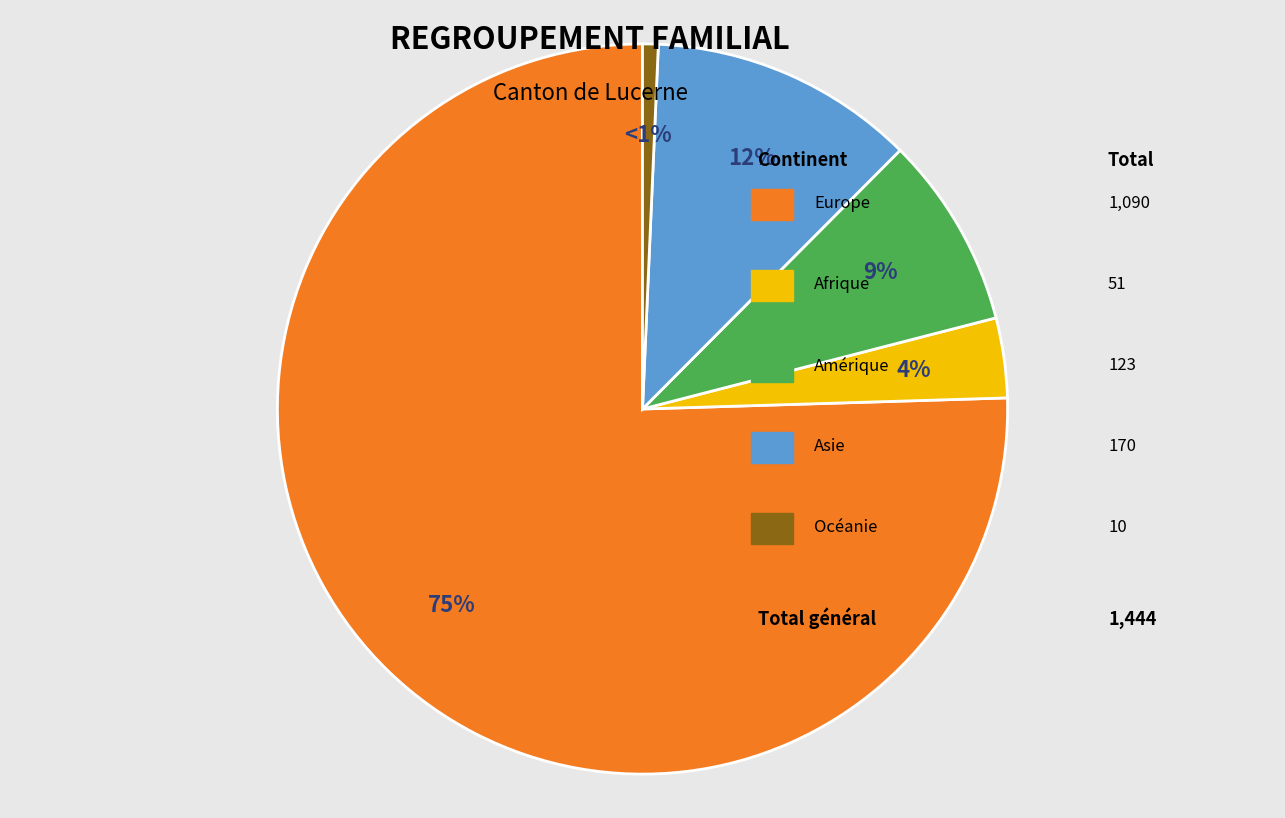

Does any single category account for the majority?

Yes